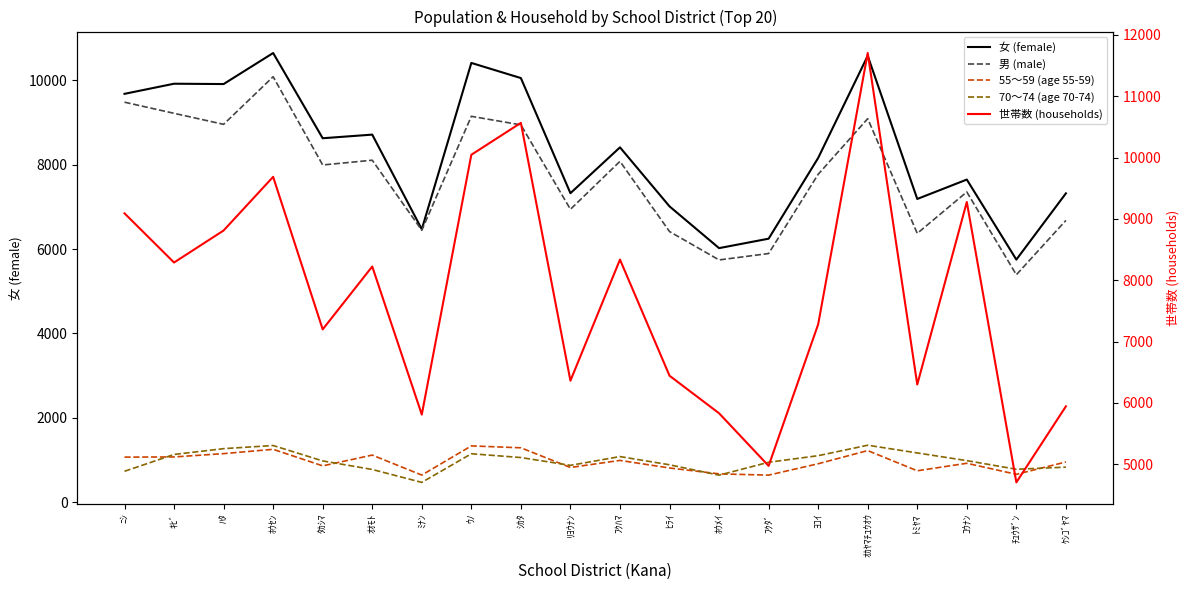

What is the label of the 11th point from the right?

ﾘﾖｳﾅﾝ